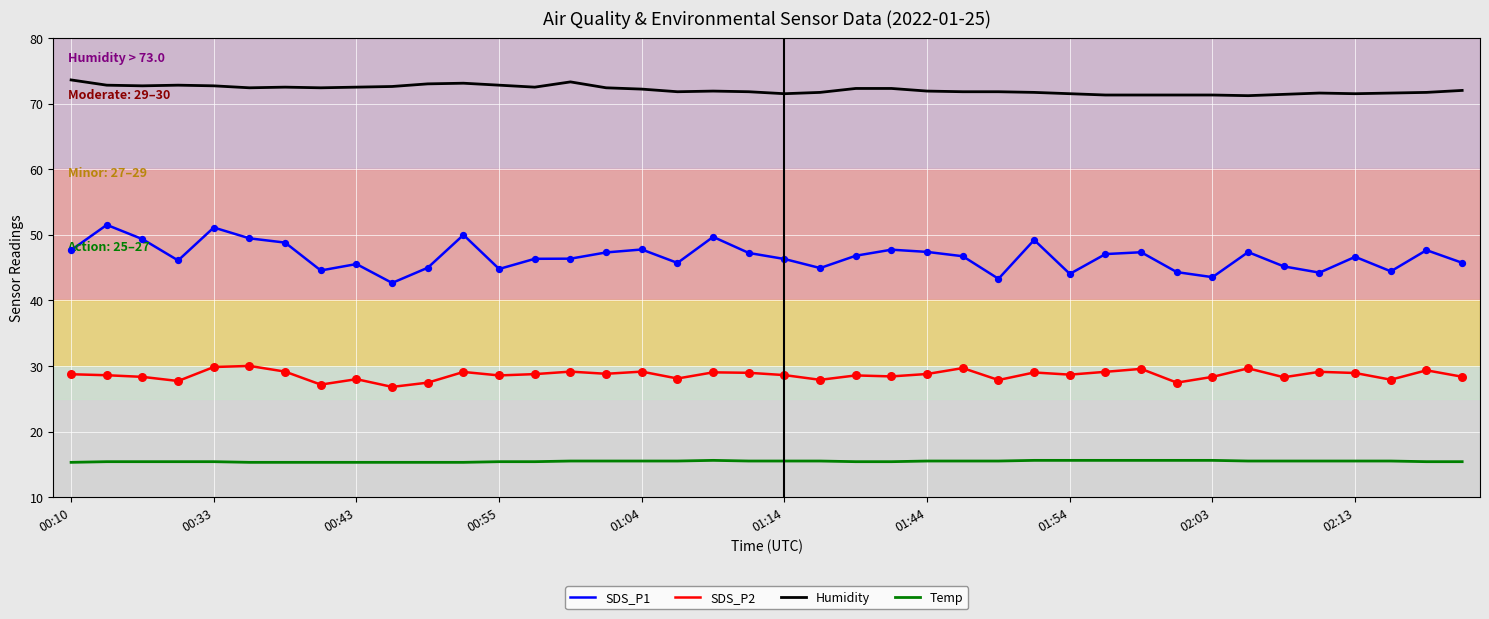

Which series has the largest range (max minus min)?

SDS_P1